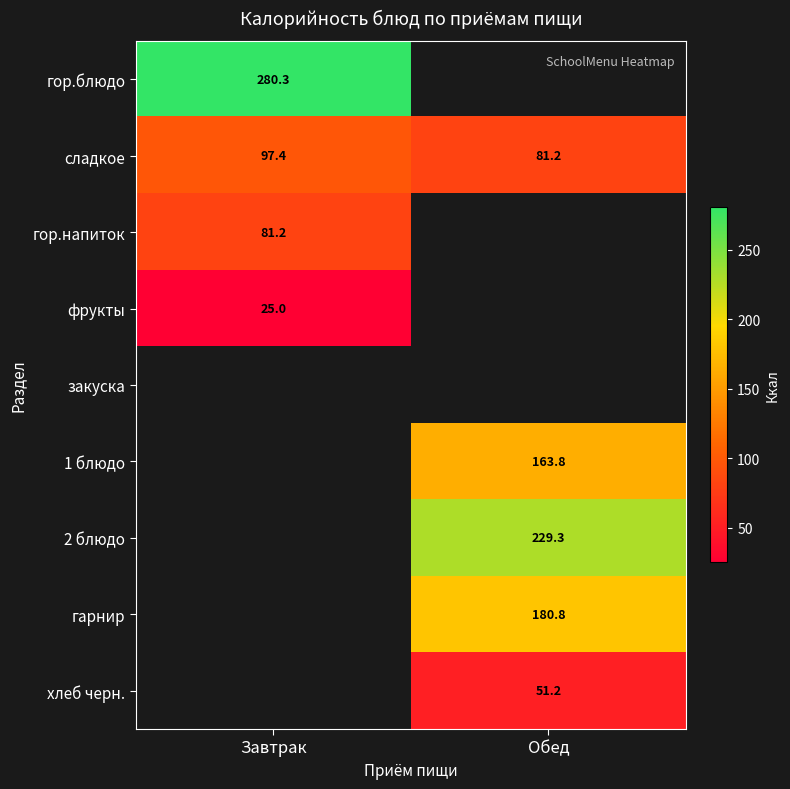

Where is сладкое nearest to the value 89?

Обед